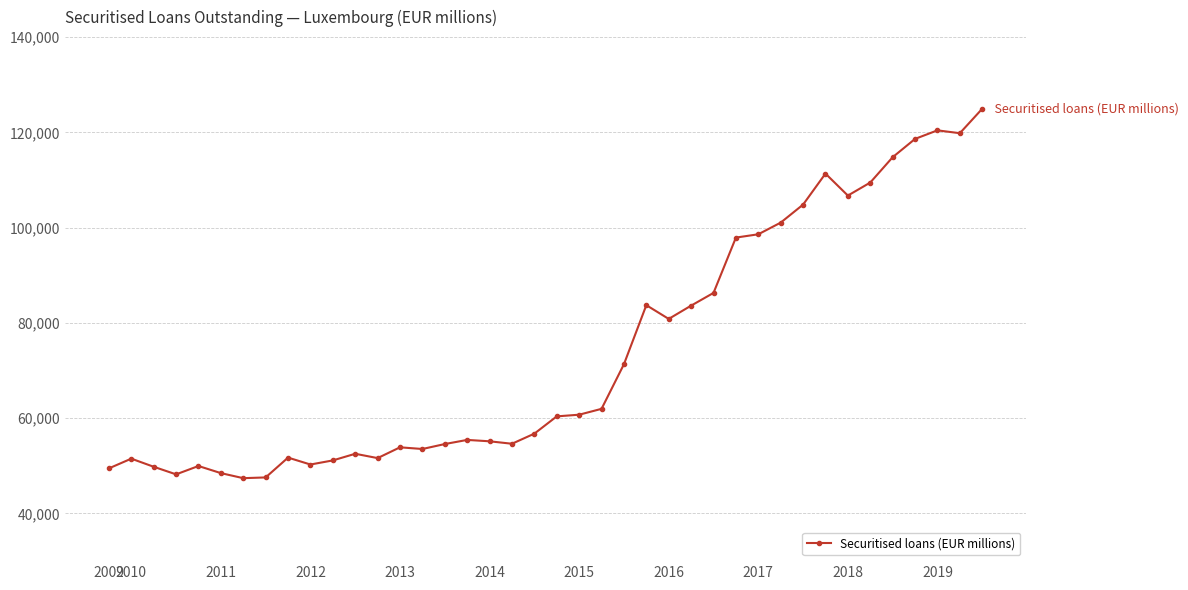

What is the value of the 30th point from the left?

98611